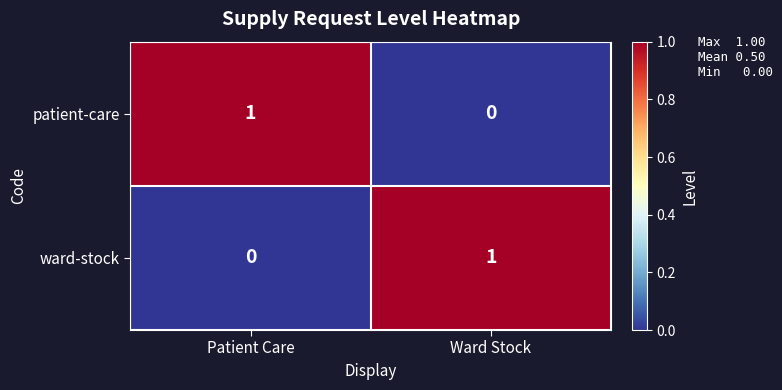

Reading left to right, extract all data points from this chart.

patient-care: 1	0
ward-stock: 0	1